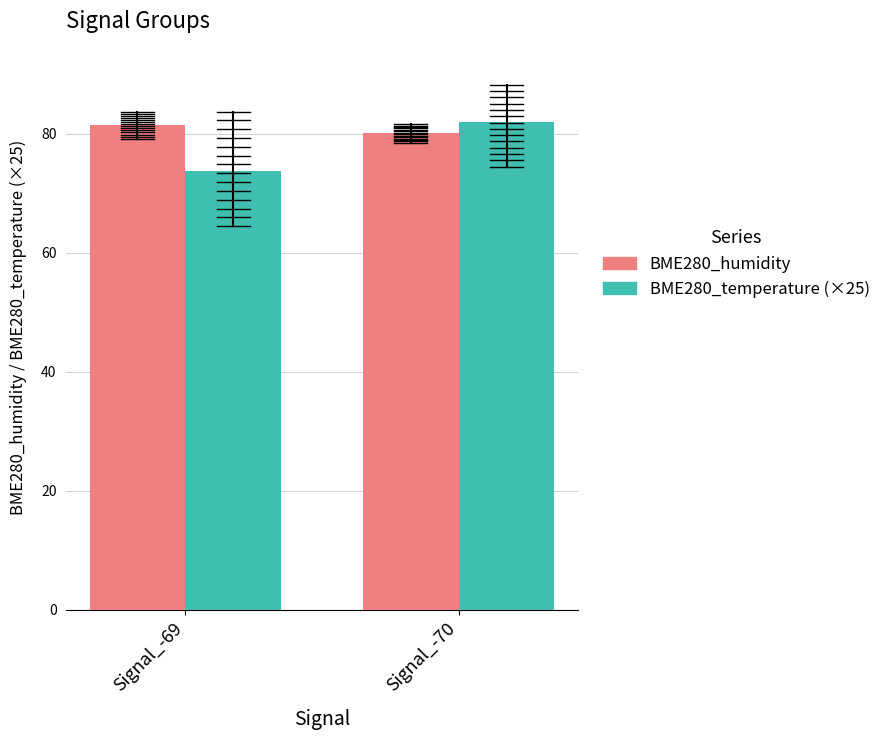

What are all the series names shown in the legend?

BME280_humidity, BME280_temperature (×25)